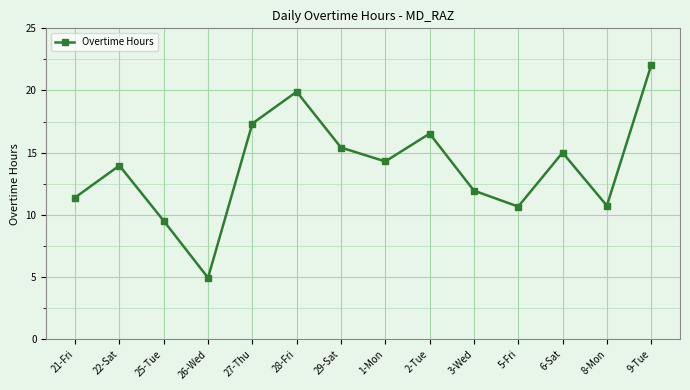

What value does the data have at 3-Wed?

11.9